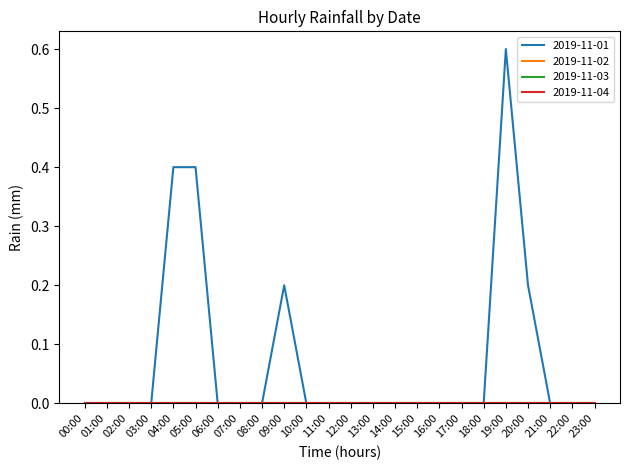

What is the label of the 14th point from the right?

10:00